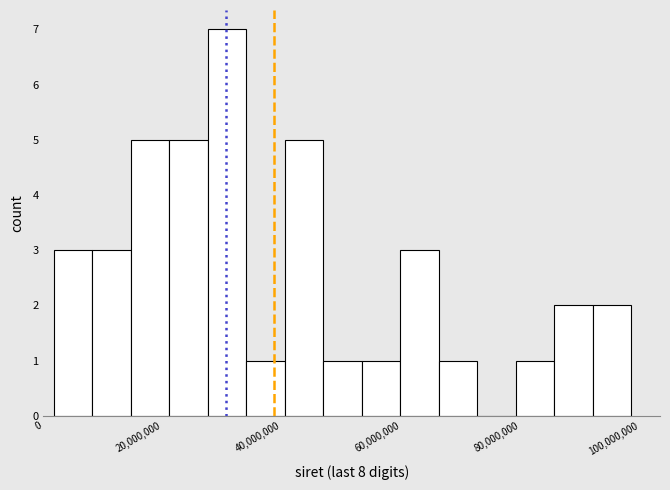

Around what value on the x-axis is the tallest bar? Give the approximate position of its centre, as read against the axis.

30000000